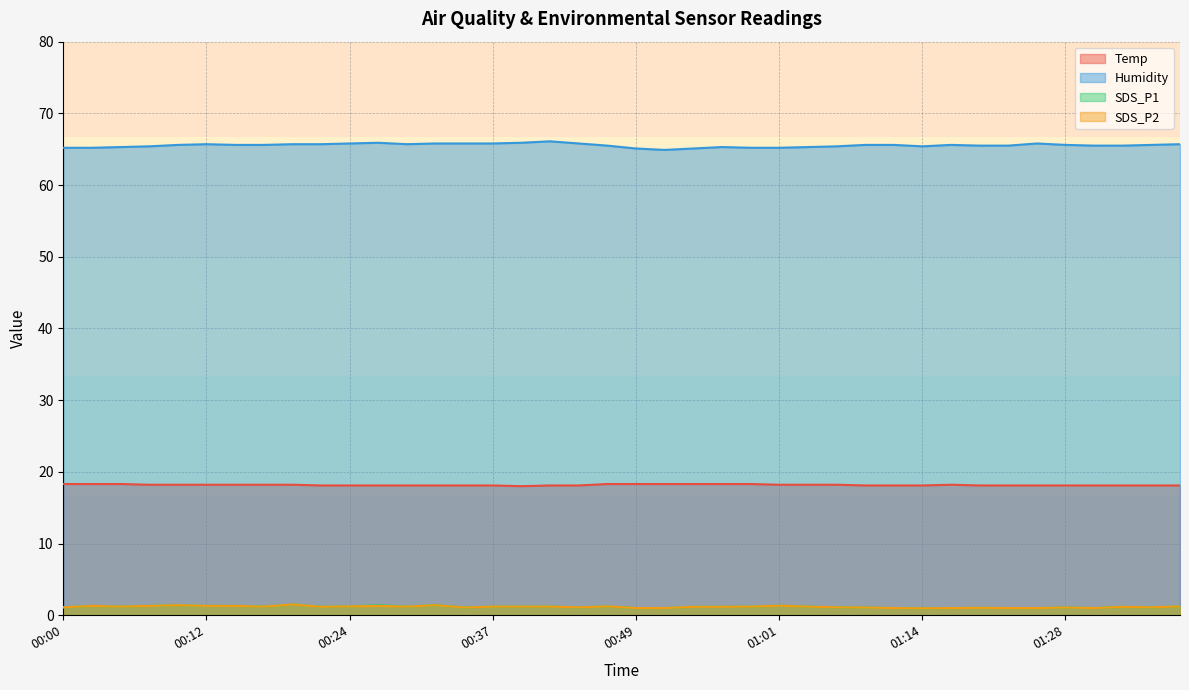

How many series are shown in this chart?

4